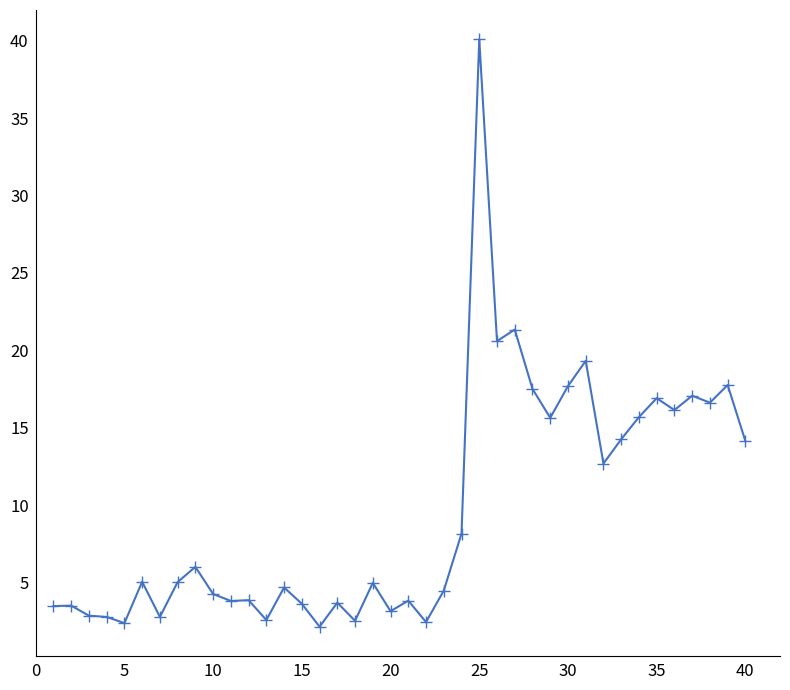

What is the difference between the maximum and minimum values?

37.9